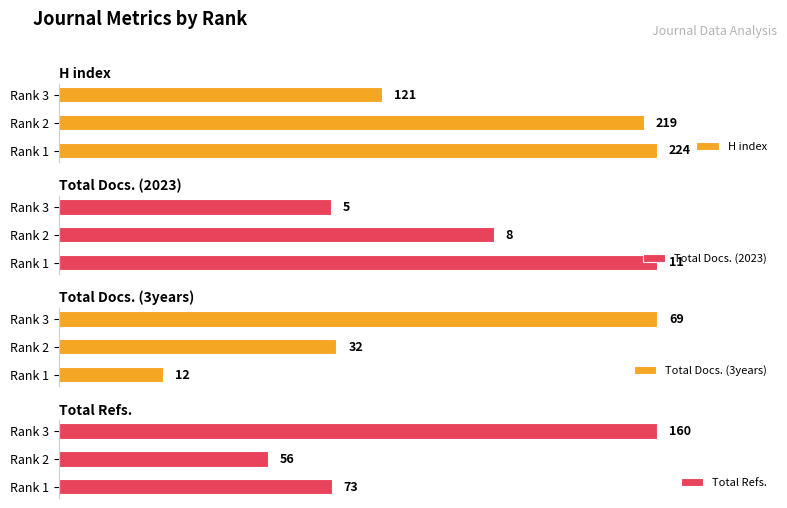

Where is Total Docs. (2023) nearest to the value 8?

Rank 2